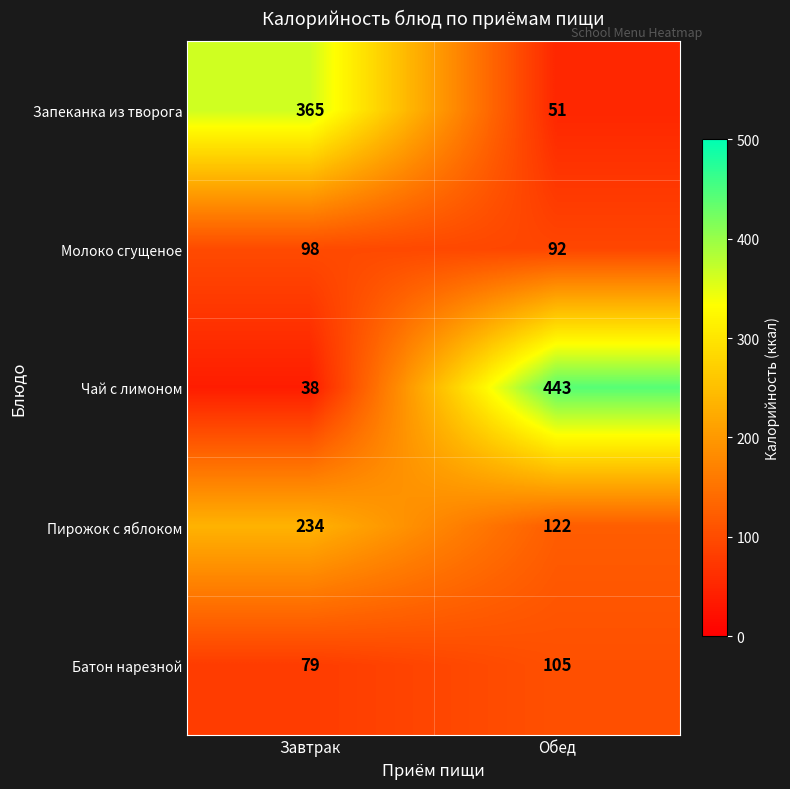

At which label is Батон нарезной closest to 92?

Завтрак